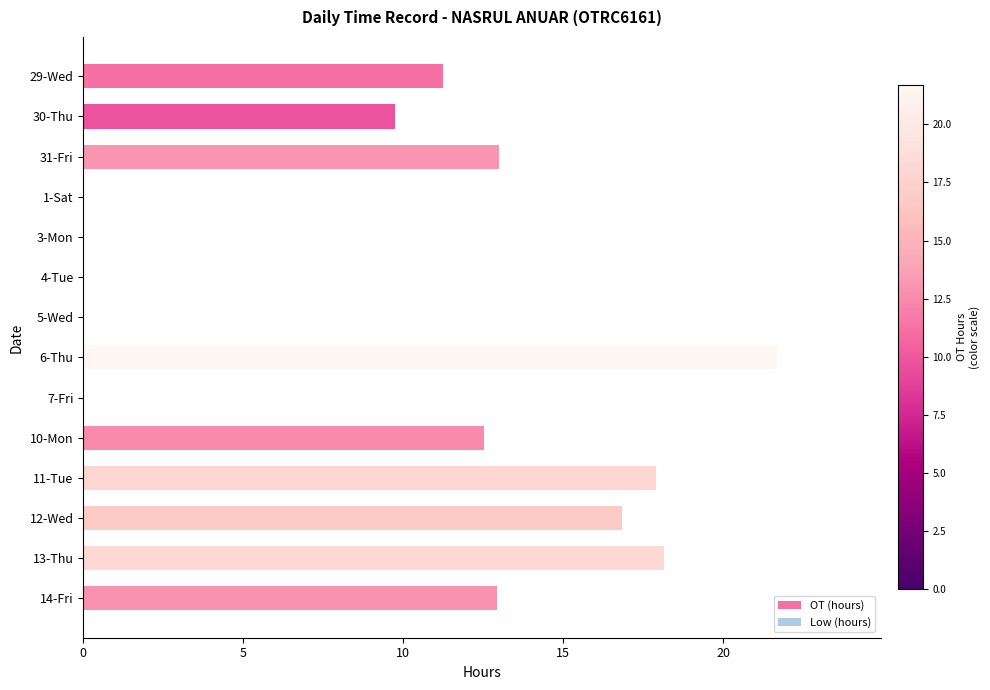

At which category does the chart reach its peak across all series?

6-Thu